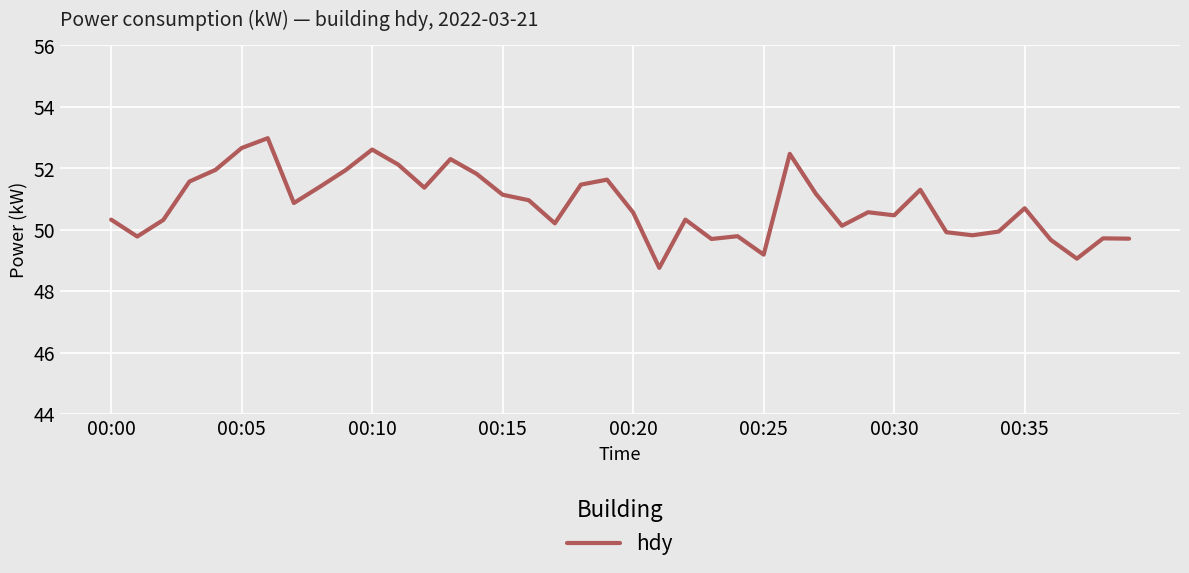

What is the difference between the maximum and minimum values?

4.2